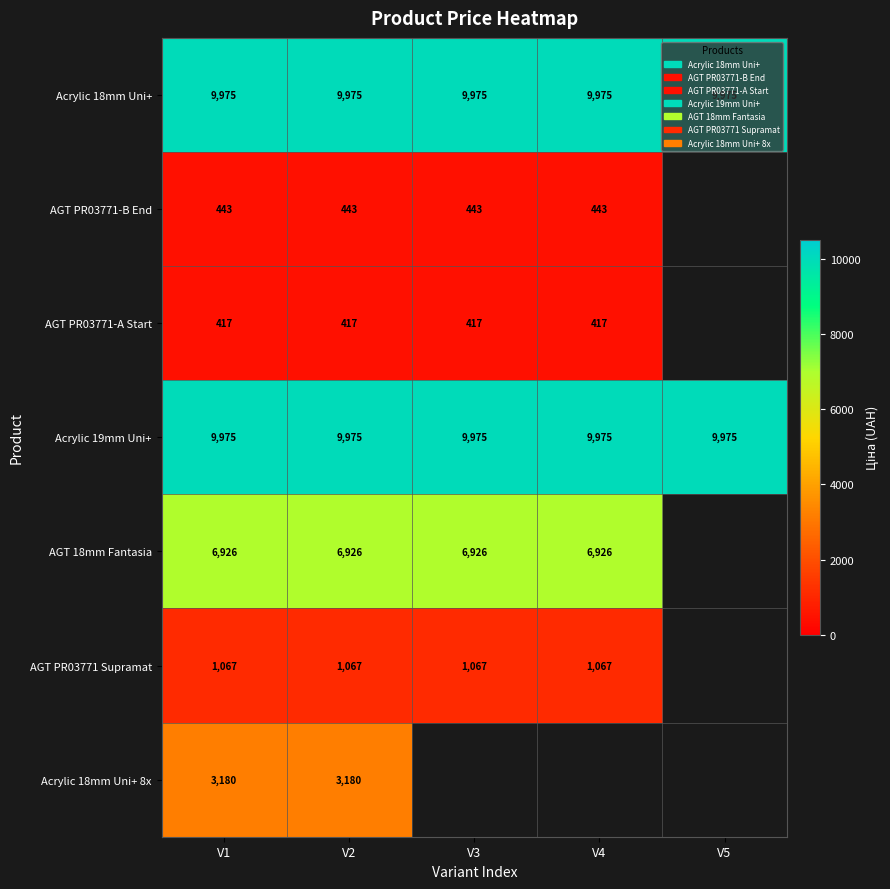

Is the value of AGT PR03771-B End at V3 greater than the value of AGT 18mm Fantasia at V3?

No